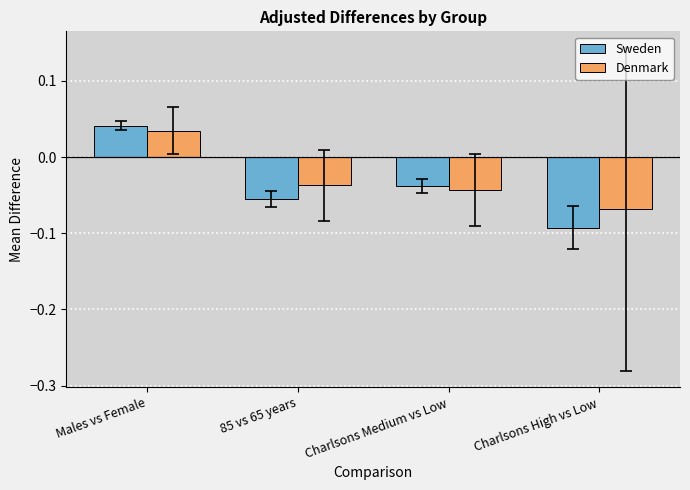

How many values in Sweden are below zero?

3